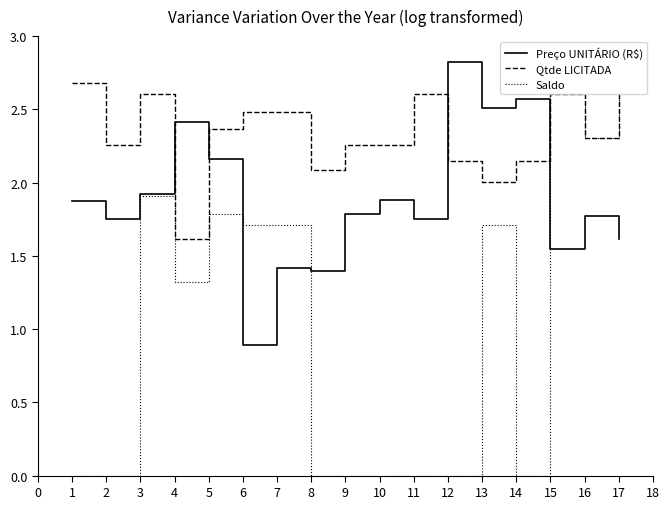

Count the number of data series in this chart.

3